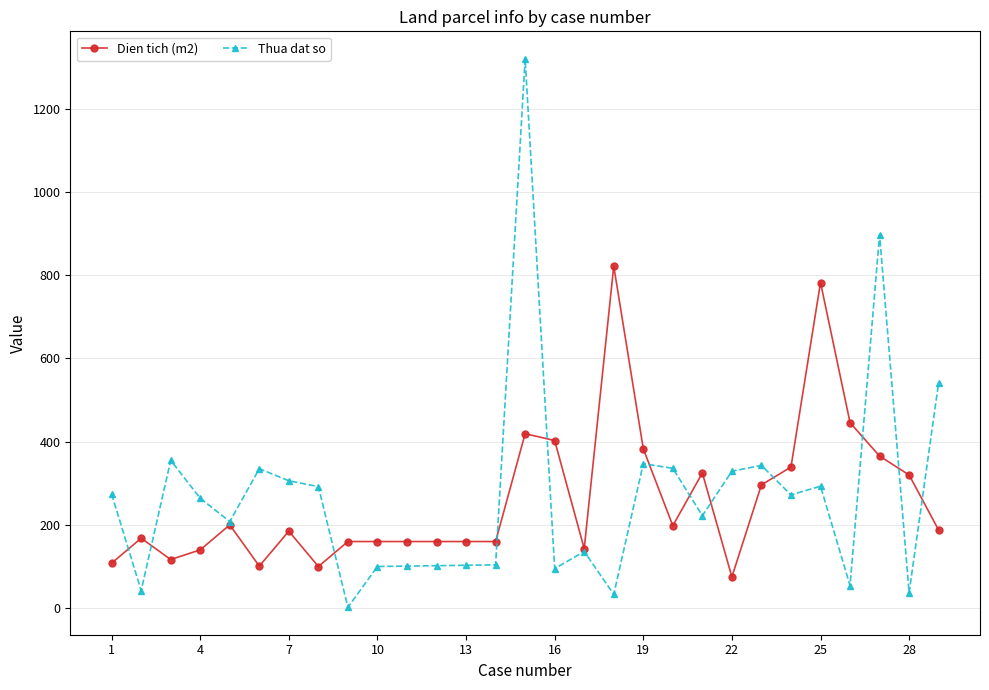

Which series has the largest range (max minus min)?

Thua dat so